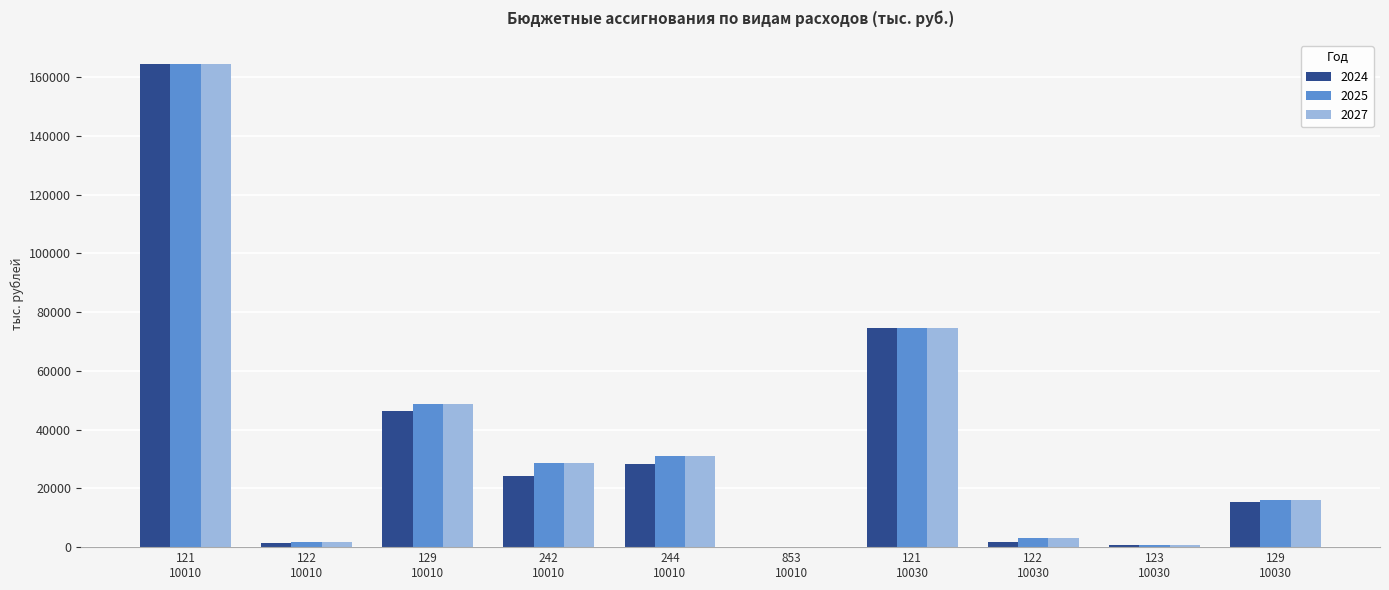

Which label corresponds to the largest value in the chart?

121
10010